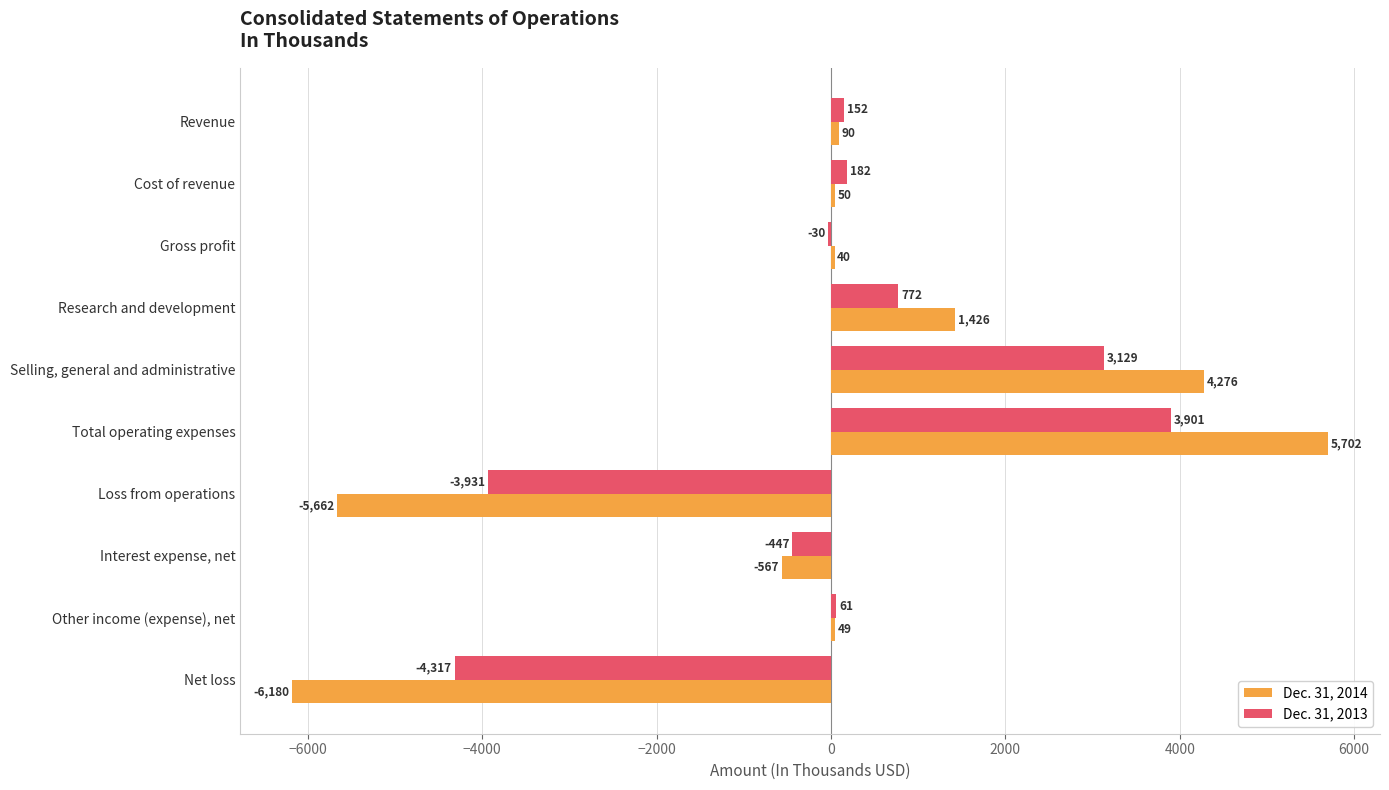

Which series has the largest range (max minus min)?

Dec. 31, 2014